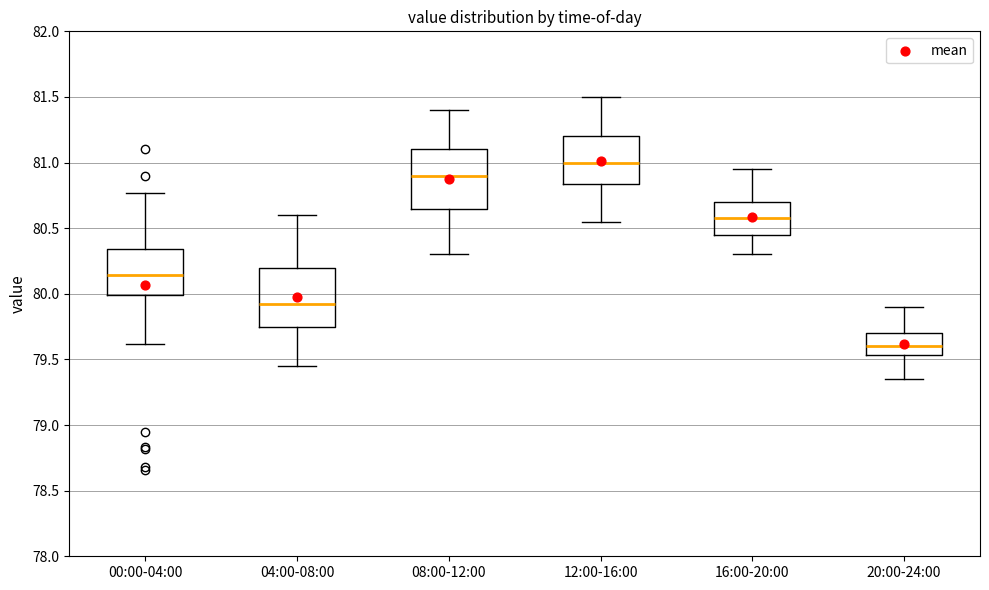

Reading left to right, transcribe this box plot: for each box, give where its median line is, the range the box spans, and where its two whiskers end, as read against the y-axis. The values are not printed on the chart, so give them approximately, as read against the axis.

00:00-04:00: median 80.15, box 80.00 to 80.35, whiskers 79.60 to 80.75
04:00-08:00: median 79.95, box 79.75 to 80.20, whiskers 79.45 to 80.60
08:00-12:00: median 80.90, box 80.65 to 81.10, whiskers 80.30 to 81.40
12:00-16:00: median 81.00, box 80.85 to 81.20, whiskers 80.55 to 81.50
16:00-20:00: median 80.60, box 80.45 to 80.70, whiskers 80.30 to 80.95
20:00-24:00: median 79.60, box 79.55 to 79.70, whiskers 79.35 to 79.90